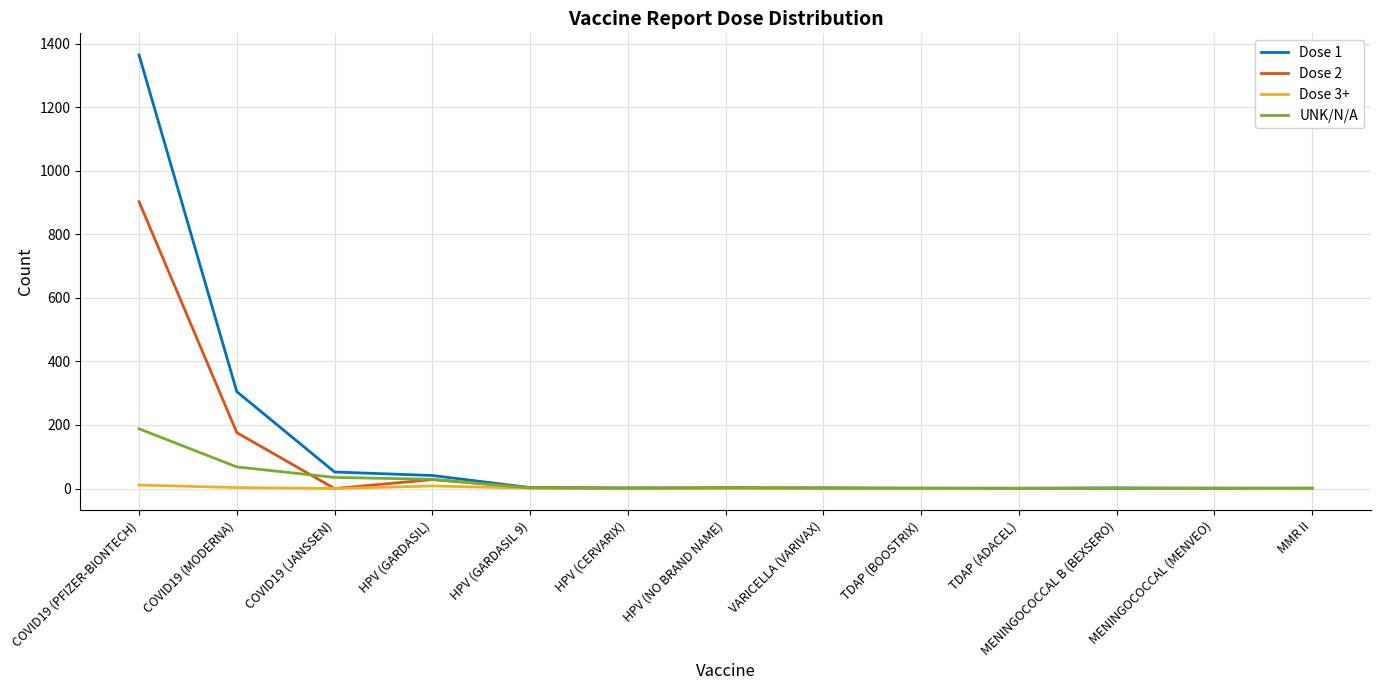

What is the spread (max minus min) of values at TDAP (ADACEL)?

1